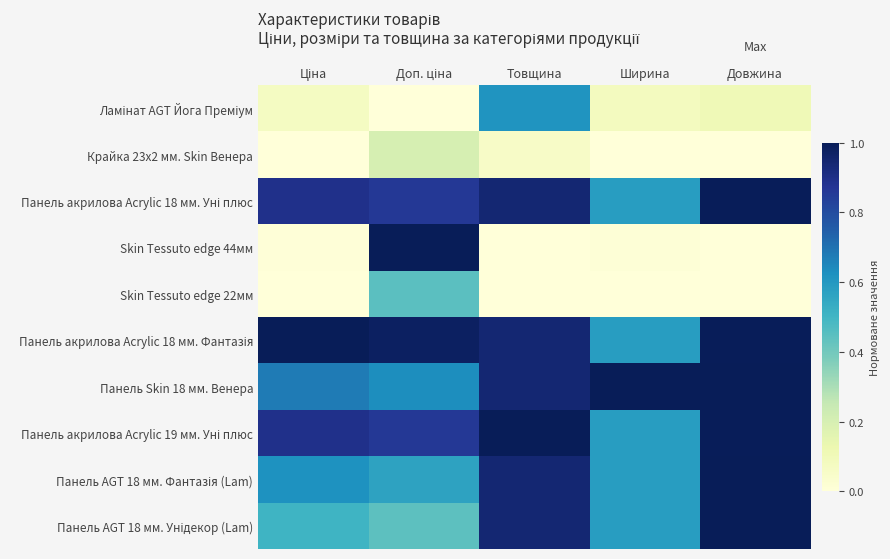

Which series has the widest spread of values?

Skin Tessuto edge 44мм